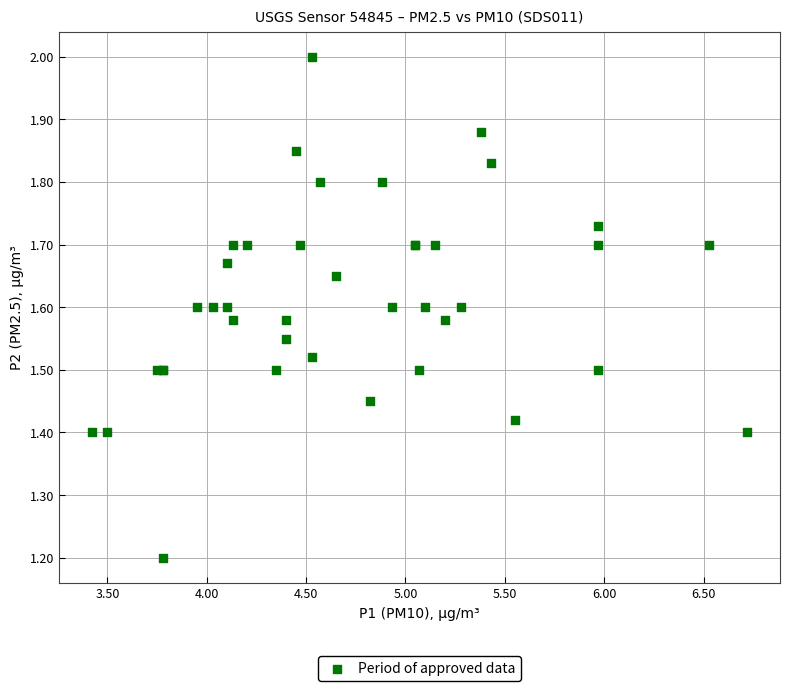

What Y value in the scatter plot is closest to 1?

1.2